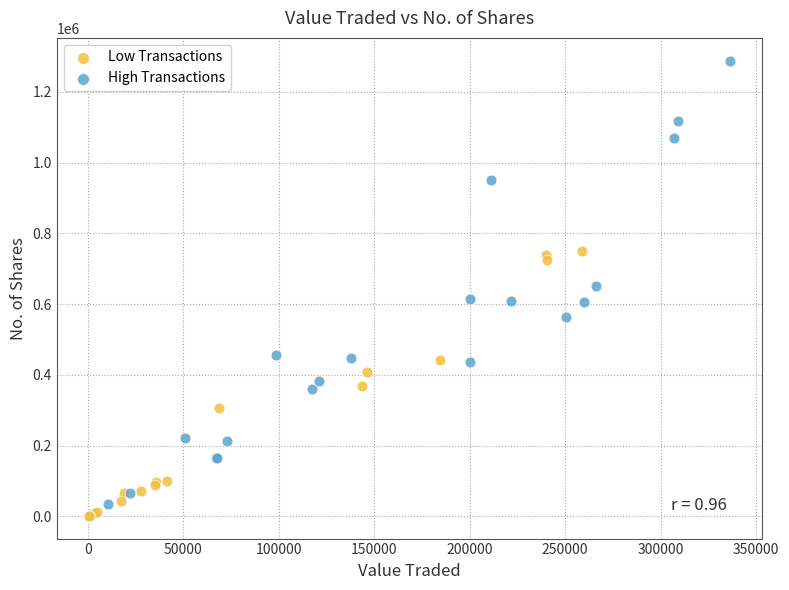

Which series has the largest Y range (max minus min)?

High Transactions